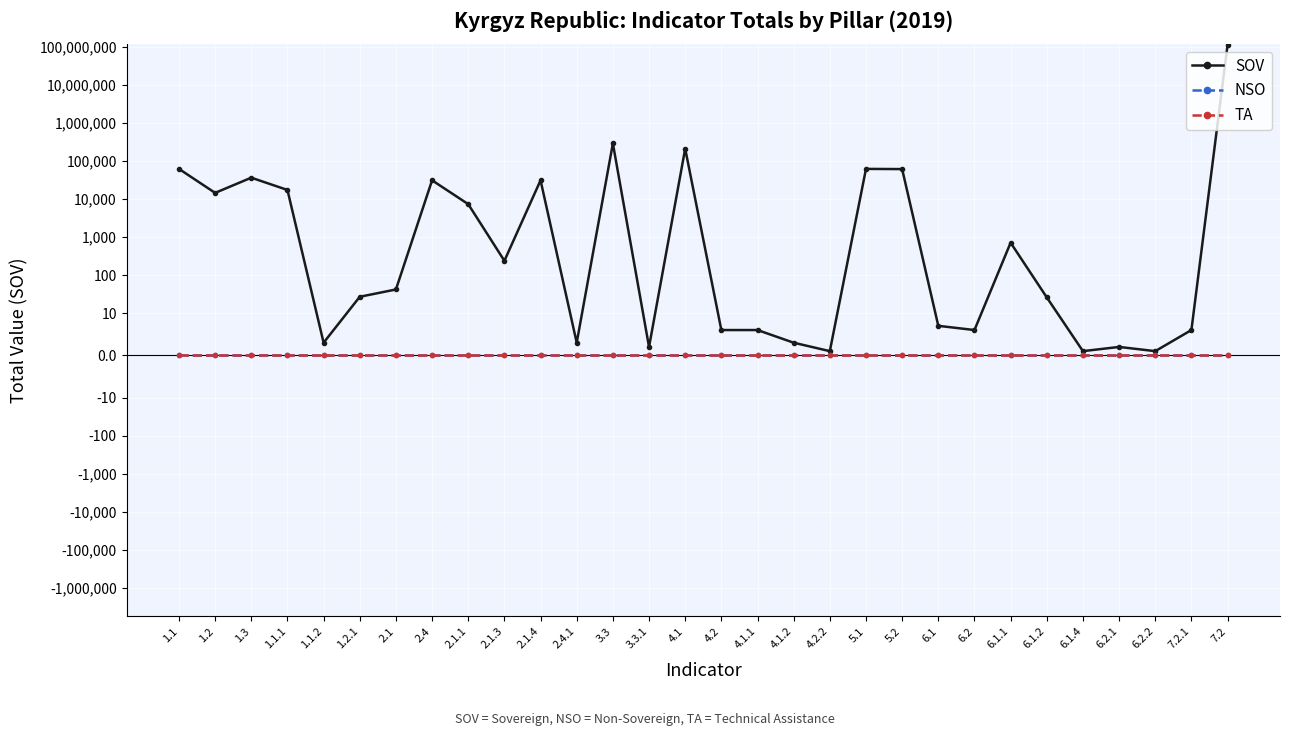

What is the total value across all series at 4.1.2?

3.0